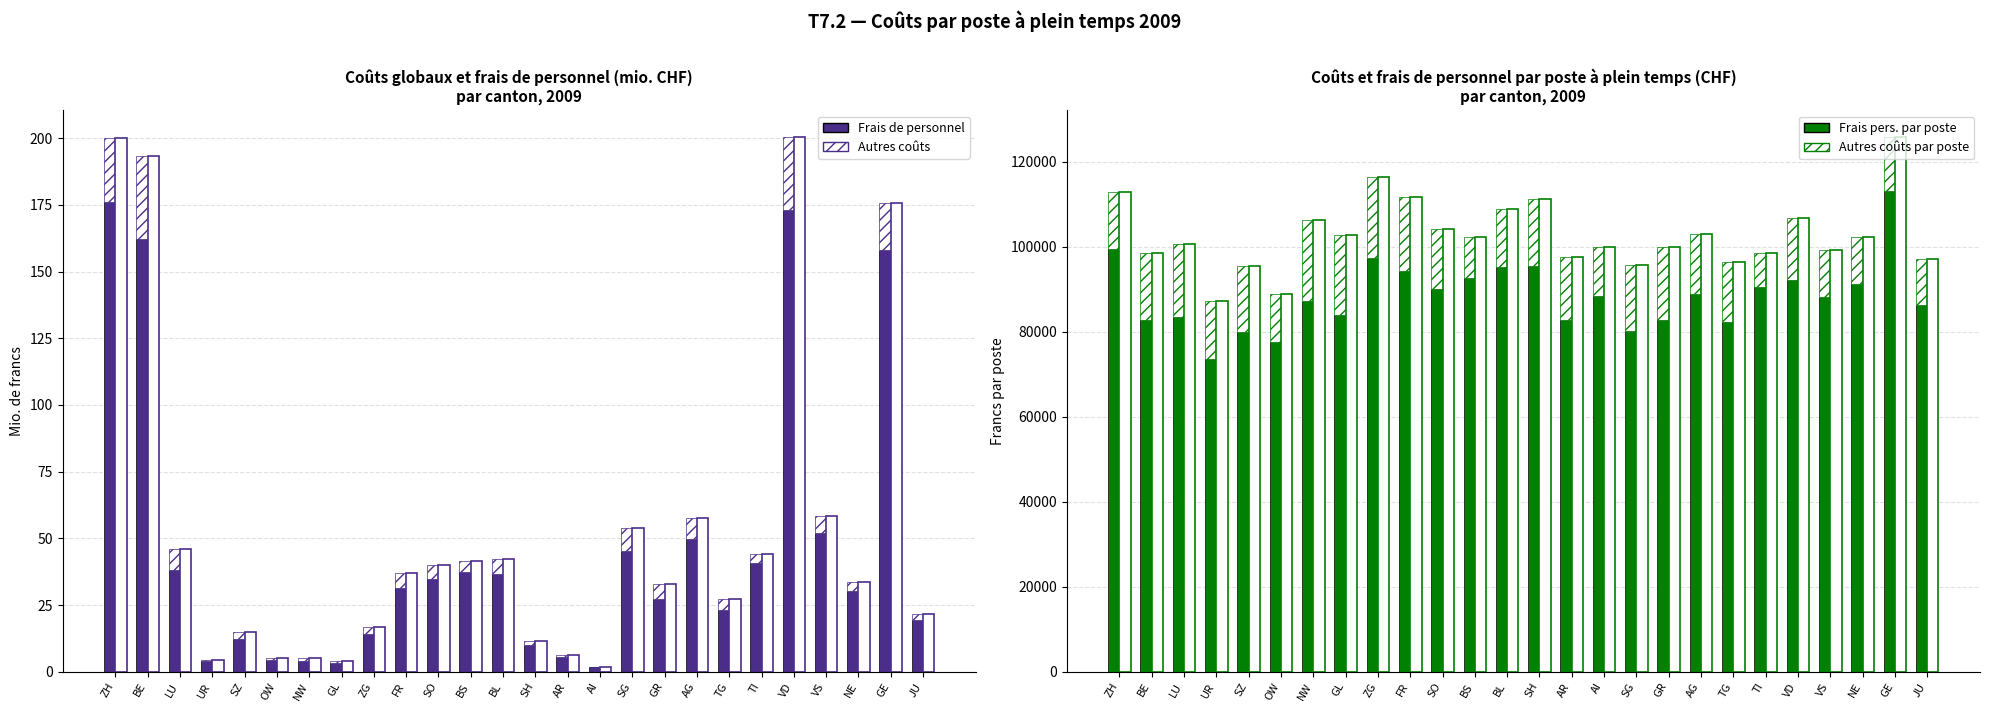

What is the value of the Total global (contour) bar at the 5th from the left?

14.8